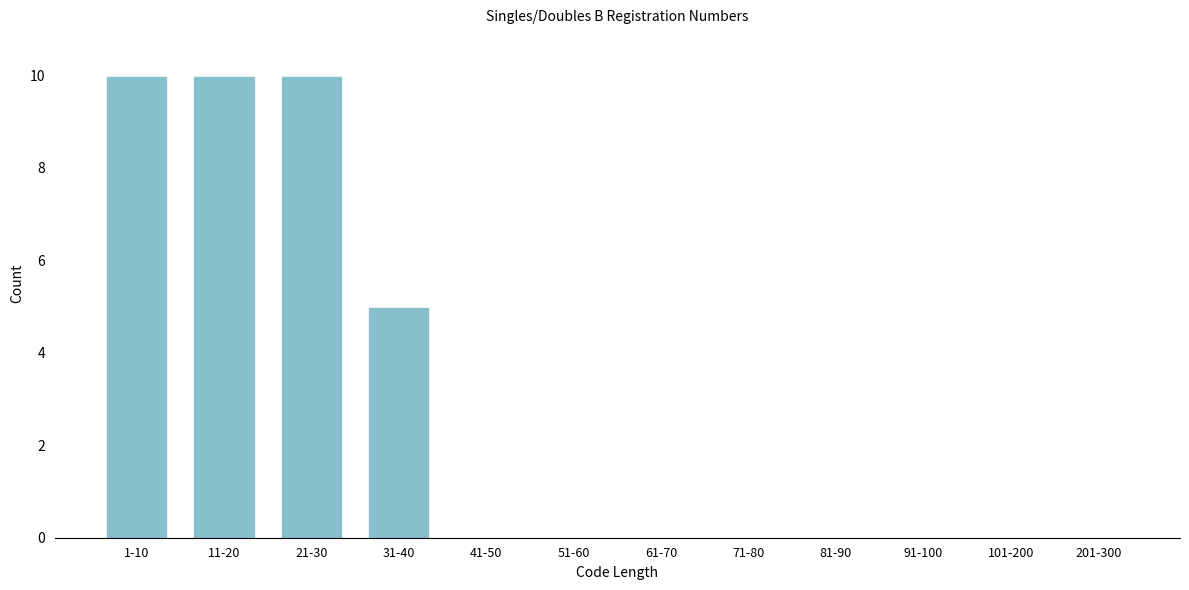

Reading left to right, what are all the values shown in this chart?

1-10=10	11-20=10	21-30=10	31-40=5	41-50=0	51-60=0	61-70=0	71-80=0	81-90=0	91-100=0	101-200=0	201-300=0